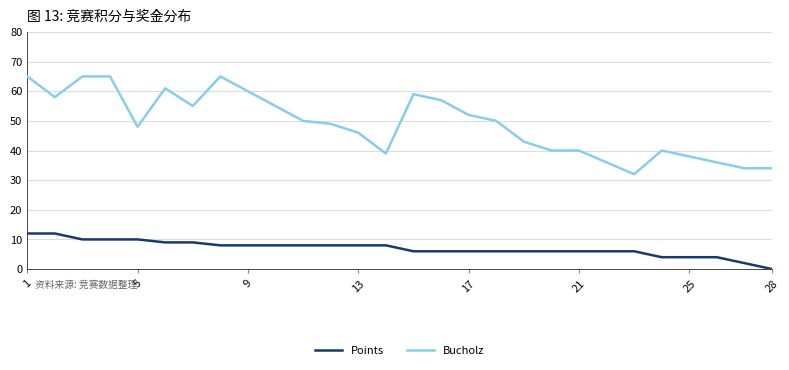

Which series has the largest total across all categories?

Bucholz